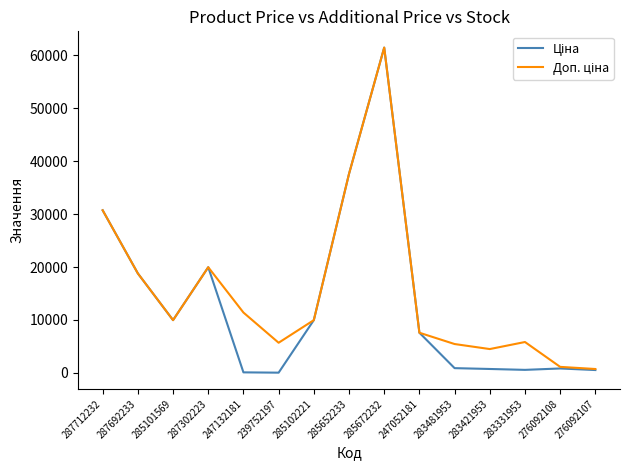

At which category is the sum across all series the highest?

285672232